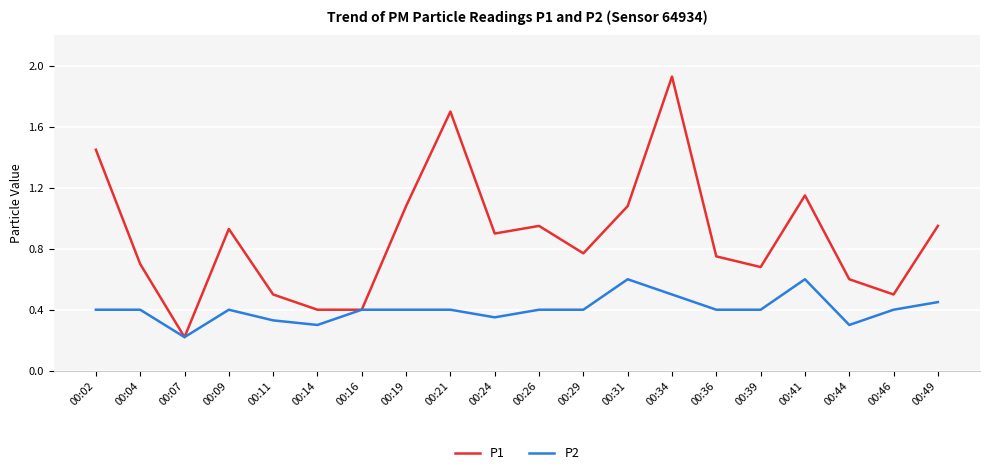

Count the number of categories in the chart.

20